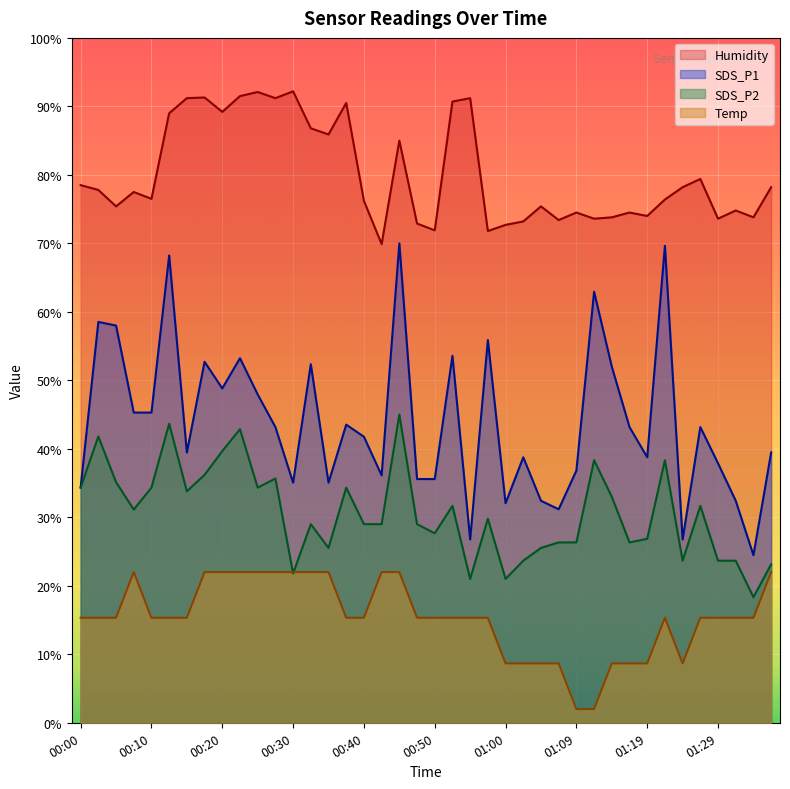

Reading right to left, extract all data points from this chart.

SDS_P1: 01:36=39.5	01:34=24.5	01:32=32.4	01:29=37.9	01:27=43.2	01:24=26.8	01:22=69.6	01:19=38.8	01:17=43.2	01:14=52.0	01:12=62.9	01:09=36.8	01:07=31.2	01:04=32.4	01:02=38.8	01:00=32.1	00:57=55.9	00:55=26.8	00:52=53.6	00:50=35.6	00:47=35.6	00:45=70.0	00:42=36.1	00:40=41.8	00:37=43.5	00:35=35.1	00:32=52.4	00:30=35.1	00:27=43.2	00:25=47.9	00:22=53.2	00:20=48.8	00:18=52.7	00:15=39.5	00:13=68.2	00:10=45.3	00:07=45.3	00:05=58.0	00:02=58.5	00:00=34.4
SDS_P2: 01:36=23.1	01:34=18.3	01:32=23.7	01:29=23.7	01:27=31.7	01:24=23.7	01:22=38.3	01:19=26.9	01:17=26.3	01:14=33.0	01:12=38.3	01:09=26.3	01:07=26.3	01:04=25.5	01:02=23.7	01:00=21.0	00:57=29.8	00:55=21.0	00:52=31.7	00:50=27.7	00:47=29.0	00:45=45.0	00:42=29.0	00:40=29.0	00:37=34.3	00:35=25.5	00:32=29.0	00:30=21.8	00:27=35.7	00:25=34.3	00:22=42.9	00:20=39.7	00:18=36.2	00:15=33.8	00:13=43.7	00:10=34.3	00:07=31.1	00:05=35.1	00:02=41.8	00:00=34.3
Temp: 01:36=22.0	01:34=15.3	01:32=15.3	01:29=15.3	01:27=15.3	01:24=8.7	01:22=15.3	01:19=8.7	01:17=8.7	01:14=8.7	01:12=2.0	01:09=2.0	01:07=8.7	01:04=8.7	01:02=8.7	01:00=8.7	00:57=15.3	00:55=15.3	00:52=15.3	00:50=15.3	00:47=15.3	00:45=22.0	00:42=22.0	00:40=15.3	00:37=15.3	00:35=22.0	00:32=22.0	00:30=22.0	00:27=22.0	00:25=22.0	00:22=22.0	00:20=22.0	00:18=22.0	00:15=15.3	00:13=15.3	00:10=15.3	00:07=22.0	00:05=15.3	00:02=15.3	00:00=15.3
Humidity: 01:36=78.2	01:34=73.8	01:32=74.8	01:29=73.6	01:27=79.4	01:24=78.2	01:22=76.4	01:19=74.0	01:17=74.5	01:14=73.8	01:12=73.6	01:09=74.5	01:07=73.4	01:04=75.4	01:02=73.2	01:00=72.7	00:57=71.8	00:55=91.2	00:52=90.7	00:50=71.9	00:47=72.9	00:45=85.0	00:42=69.9	00:40=76.2	00:37=90.5	00:35=85.9	00:32=86.8	00:30=92.2	00:27=91.2	00:25=92.1	00:22=91.5	00:20=89.2	00:18=91.3	00:15=91.2	00:13=89.0	00:10=76.5	00:07=77.5	00:05=75.4	00:02=77.8	00:00=78.5